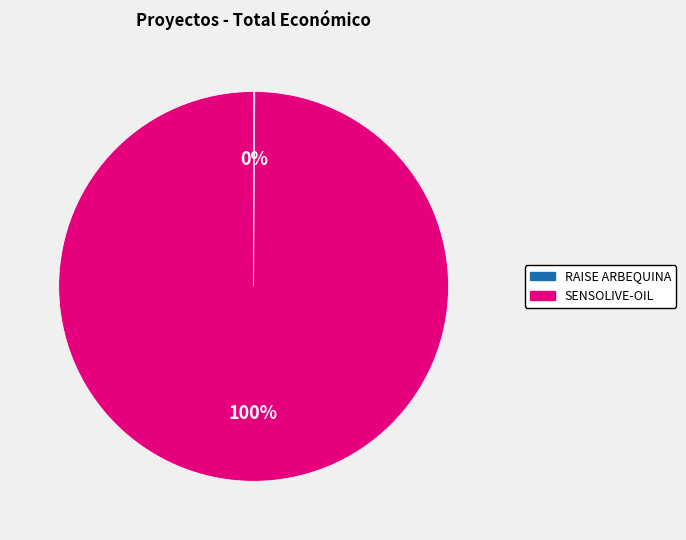

To the nearest percent, what portion does SENSOLIVE-OIL represent?

100%